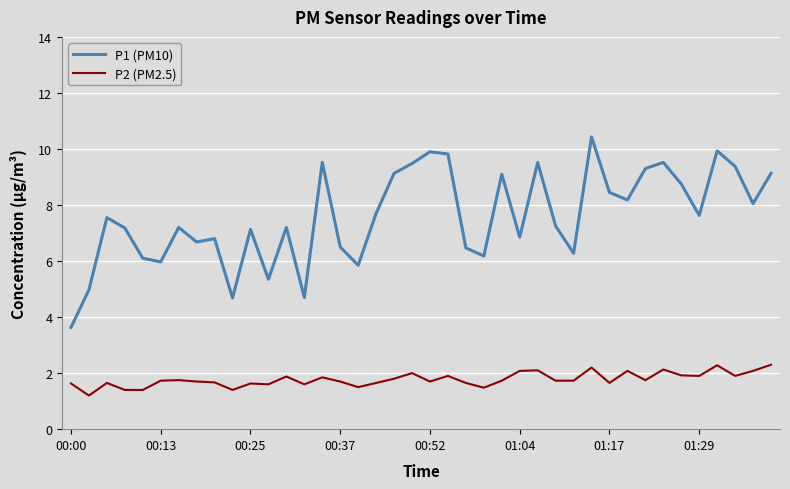

What is the sum of all P1 (PM10) values?

303.4